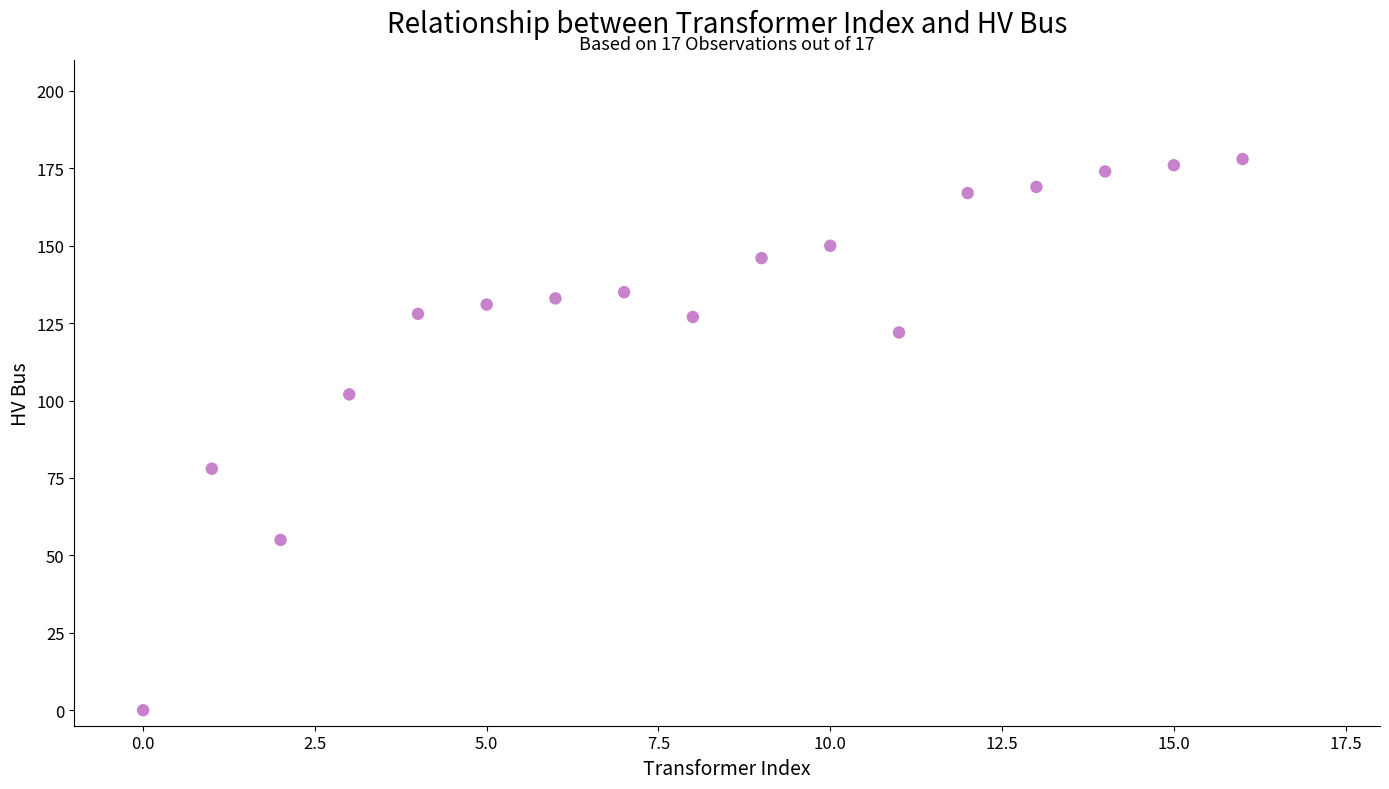

What is the range of Y values (max minus min)?

178